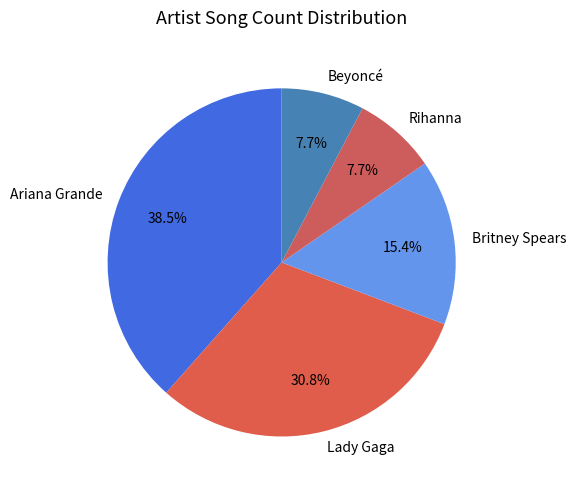

What is the ratio of the value at Ariana Grande to the value at Beyoncé?

5.0